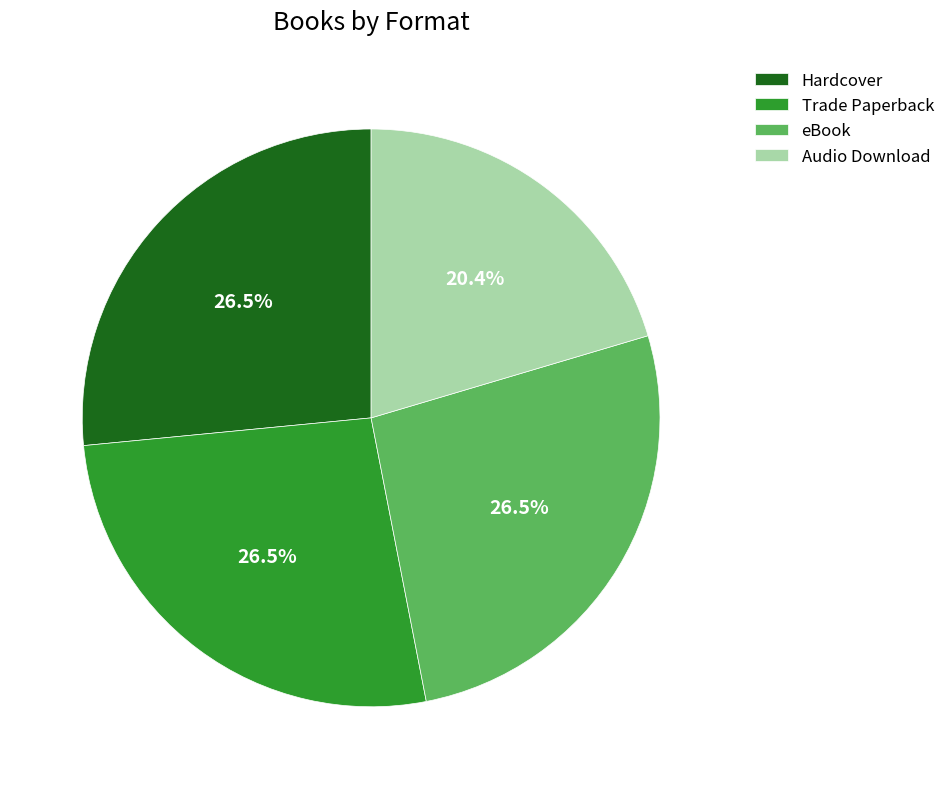

What is the smallest slice in the pie chart?

Audio Download